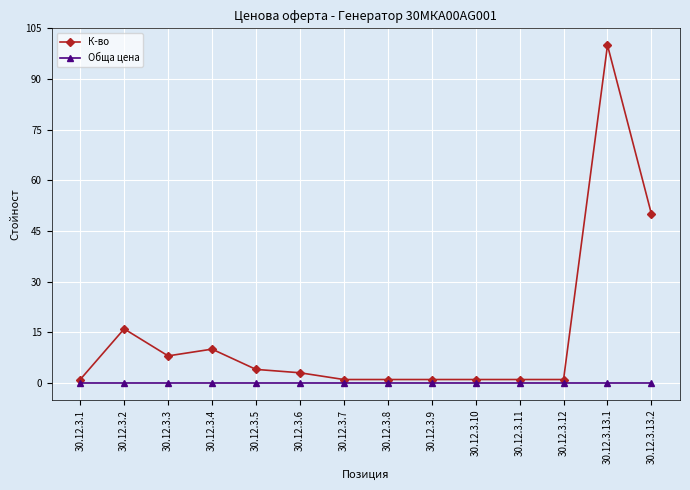

At 30.12.3.13.2, list the series in order from smallest to largest.

Обща цена, К-во